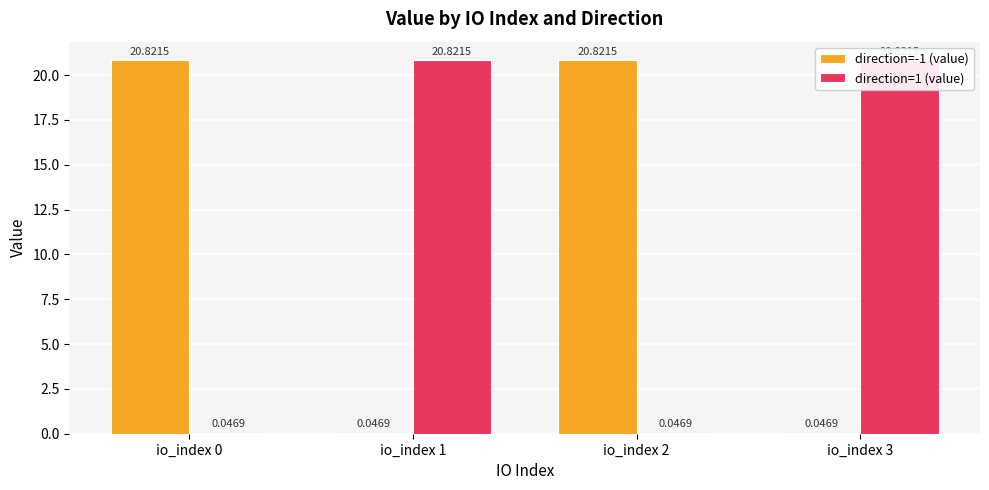

At which category is the sum across all series the highest?

io_index 0